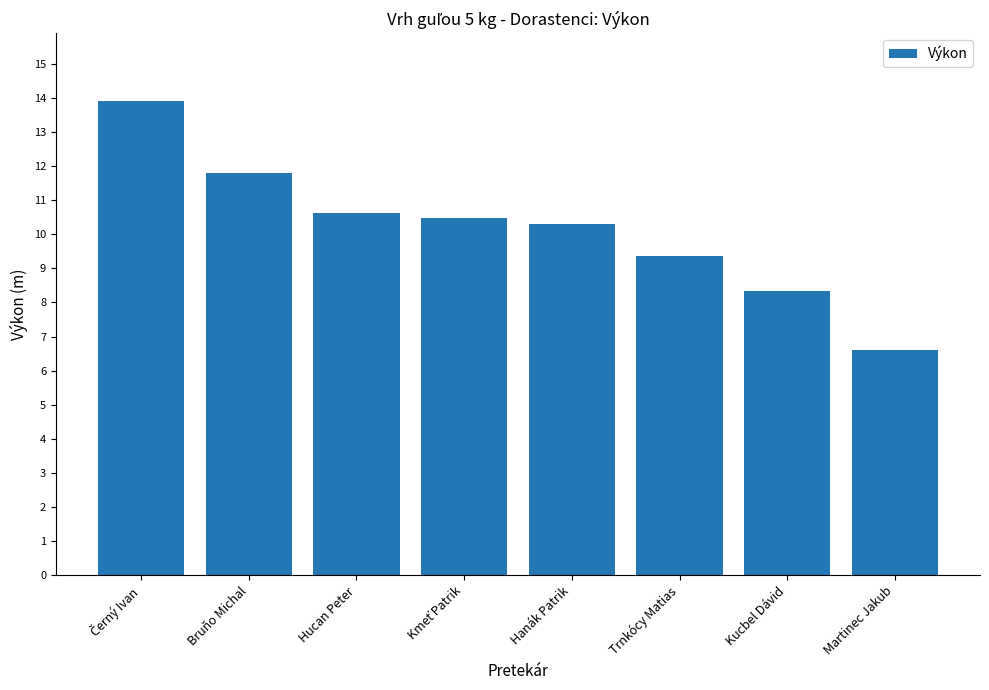

What position from the right is Martinec Jakub?

1